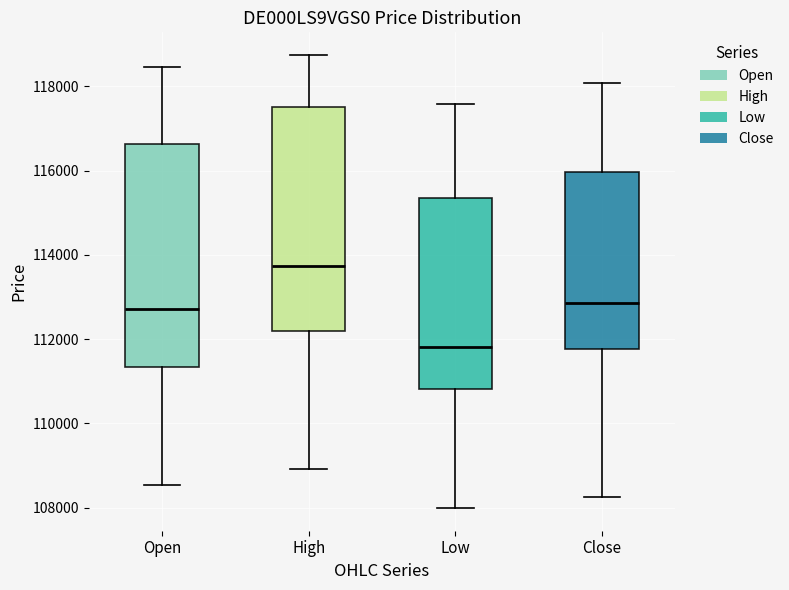

Which box's median line is the highest?

High